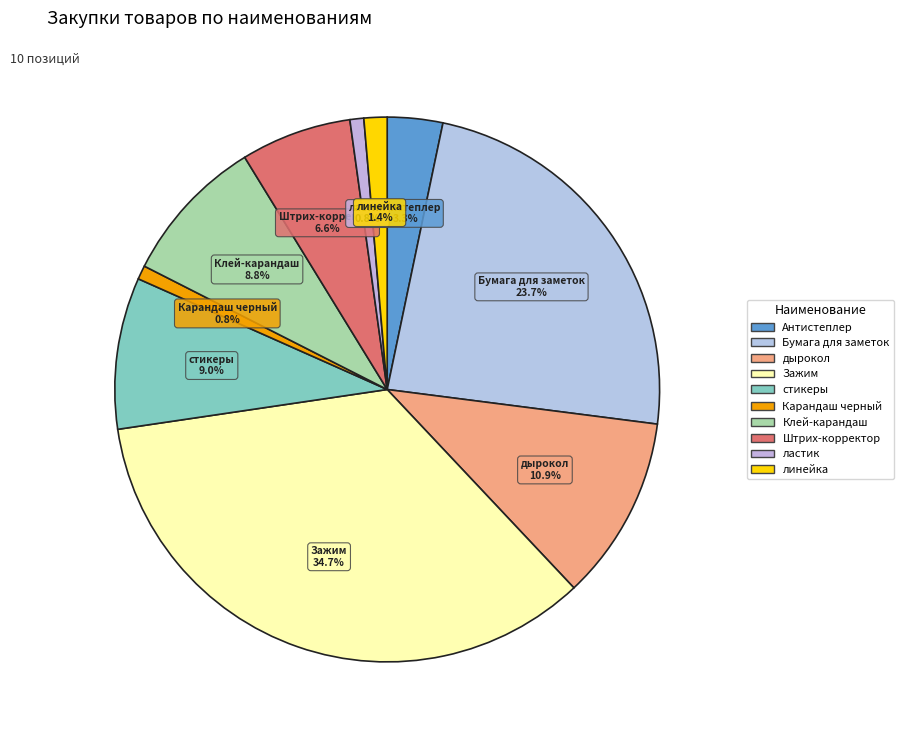

What percentage is NOT represented by Штрих-корректор?

93.4%